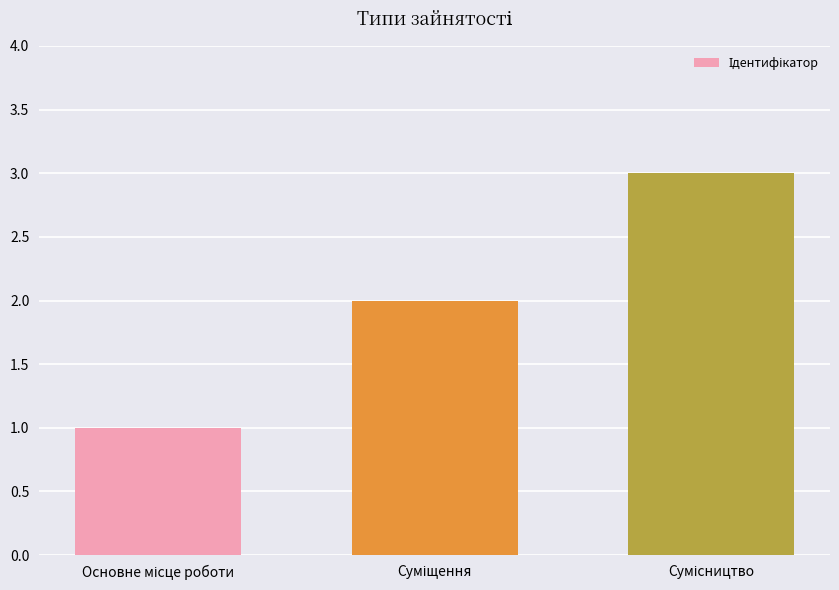

What is the greatest value displayed?

3